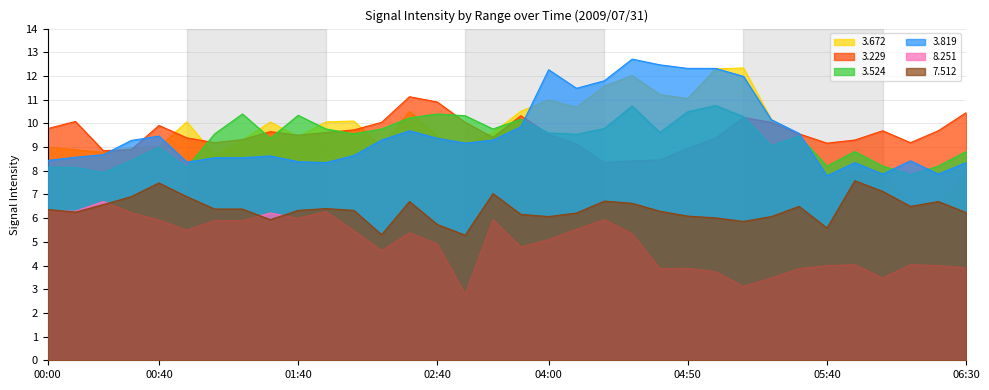

Which series has the largest range (max minus min)?

3.672